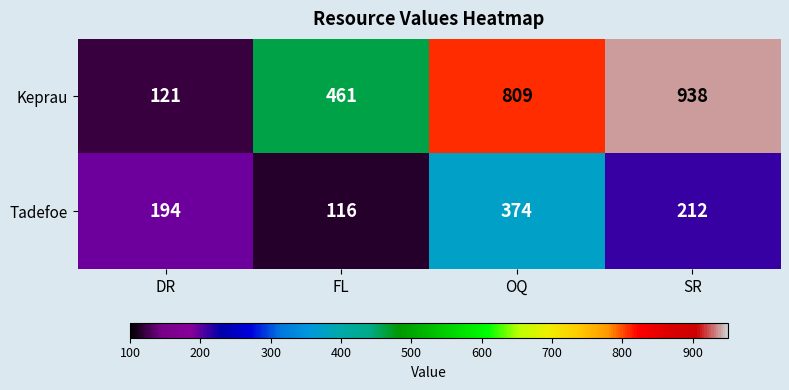

At which label is Tadefoe closest to 245?

SR